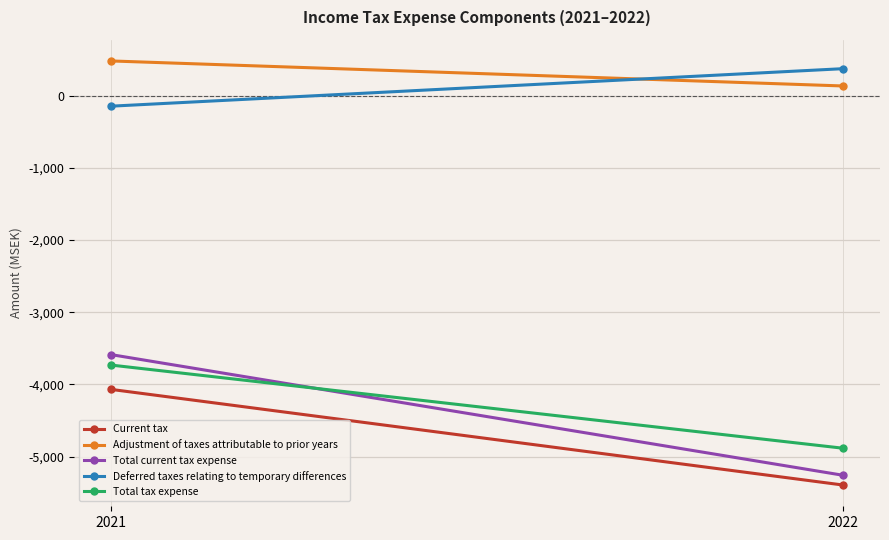

List the series in order of their peak value, lowest first.

Current tax, Total tax expense, Total current tax expense, Deferred taxes relating to temporary differences, Adjustment of taxes attributable to prior years